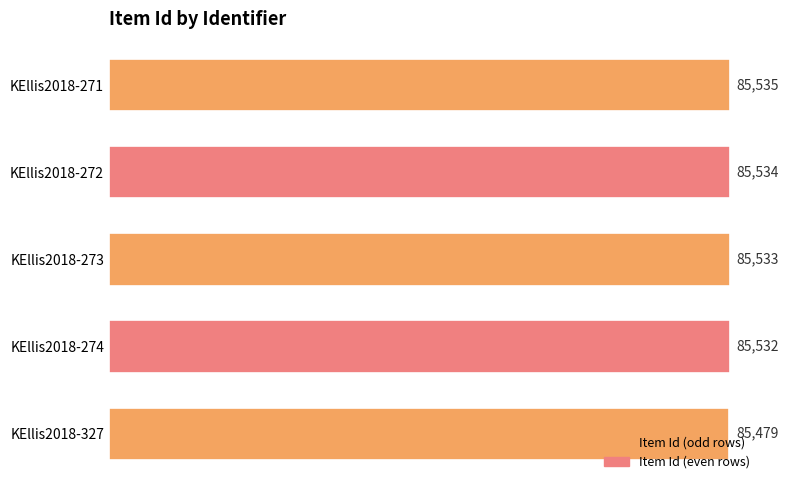

What is the change in value from KEllis2018-274 to KEllis2018-272?

+2